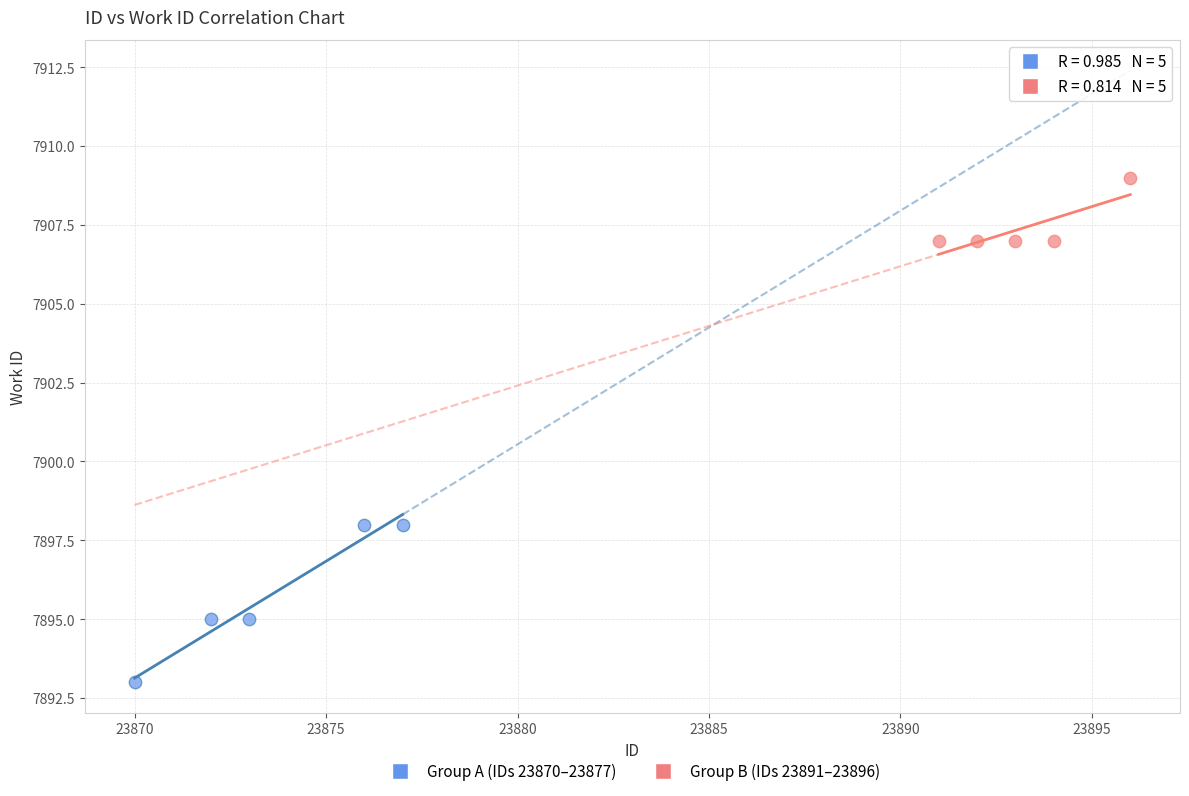

Which series has the largest Y range (max minus min)?

Group A (IDs 23870–23877)